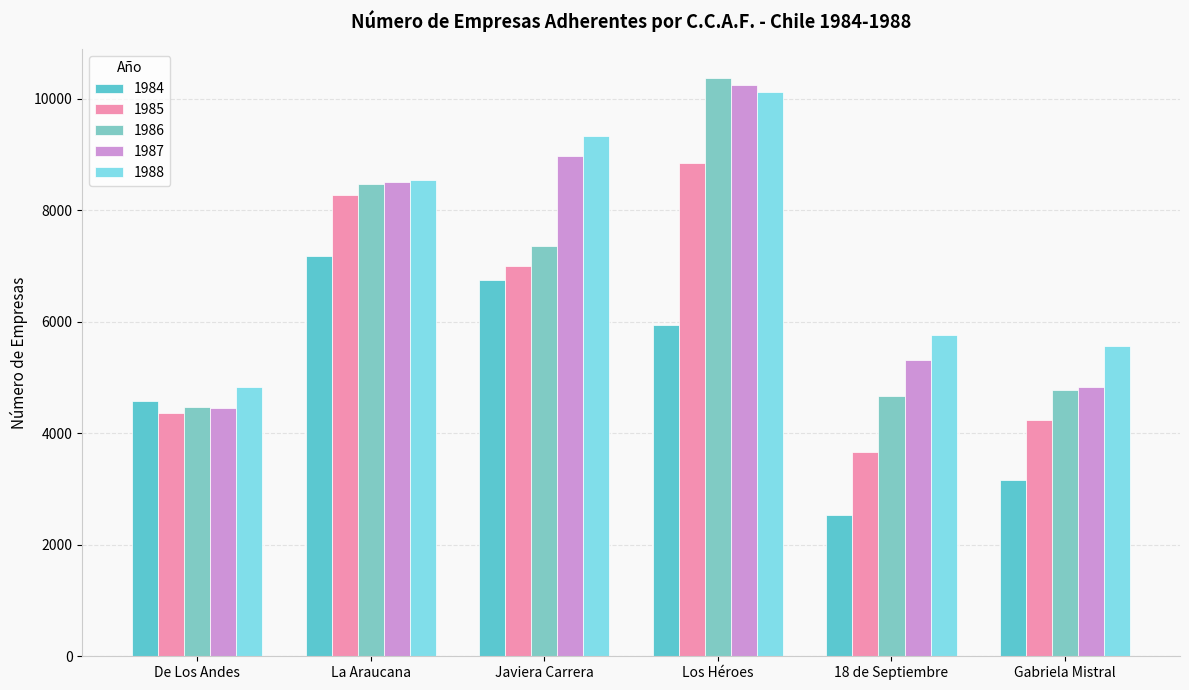

Which series has the largest range (max minus min)?

1986